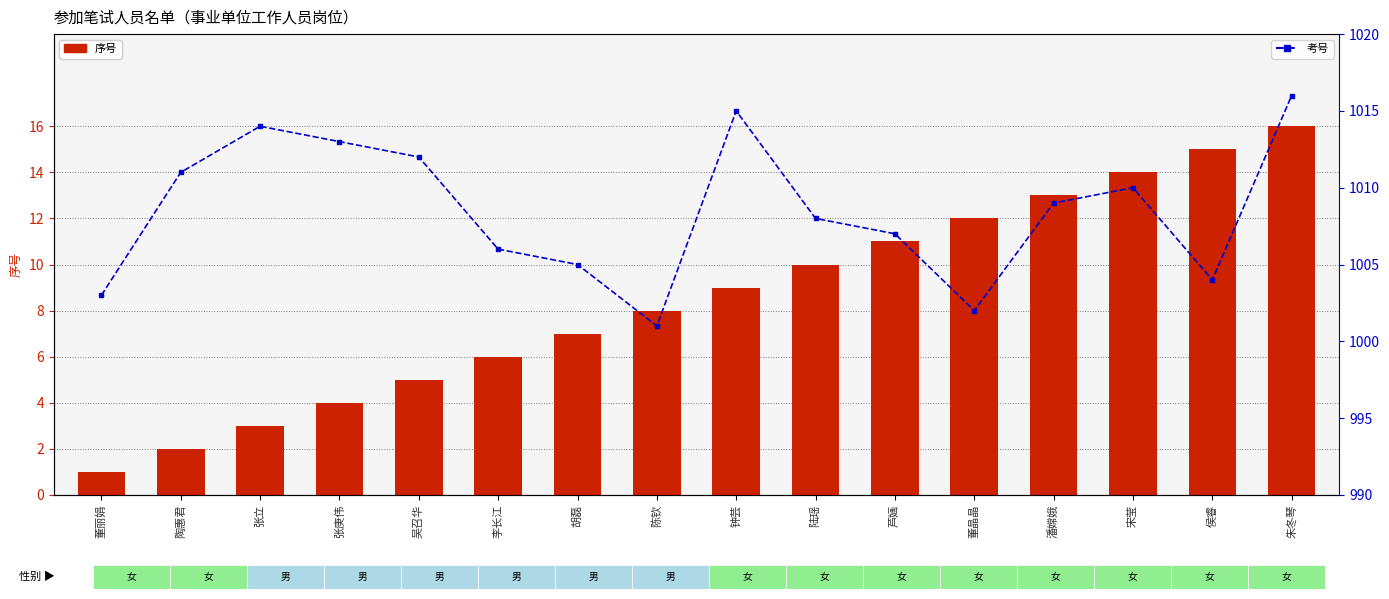

What is the label of the 16th bar from the left?

朱冬琴